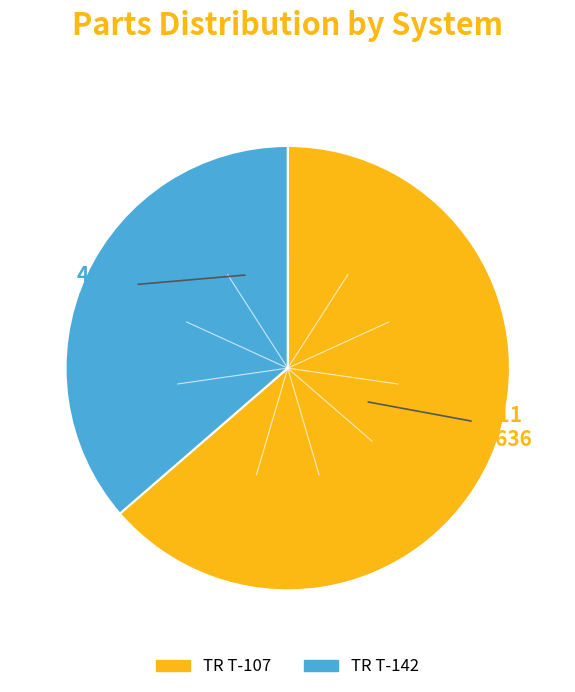

Which slice is the largest?

TR T-107